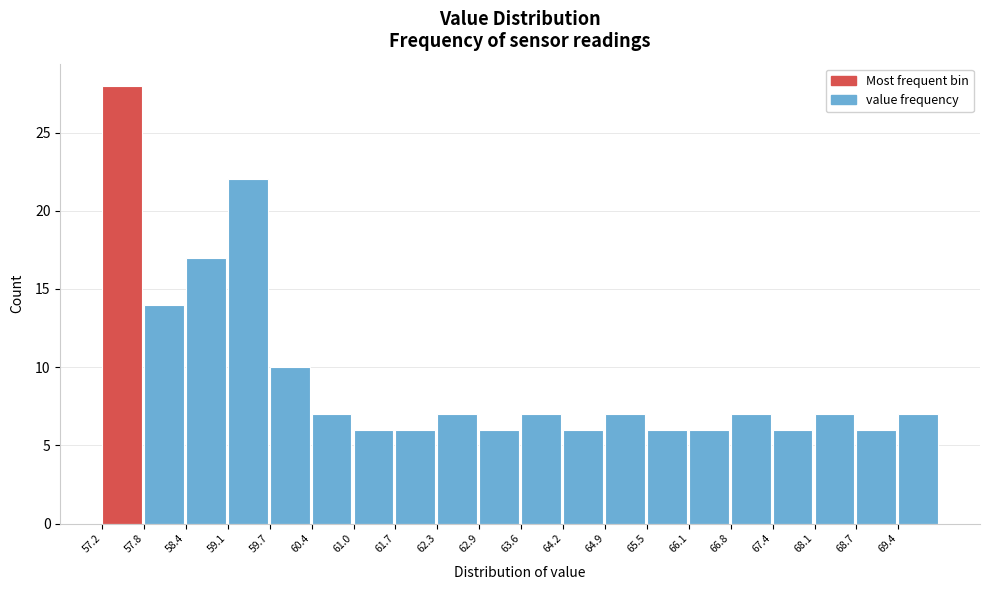

Over which range of the x-axis is the bar tallest?

57.2 to 57.8